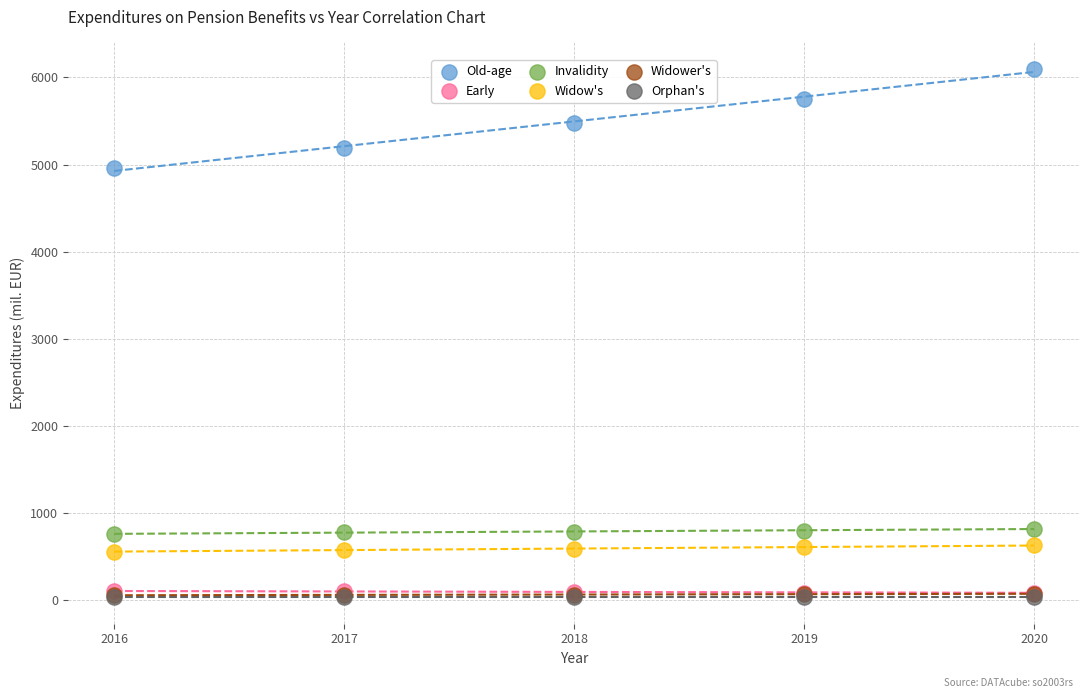

What are all the series names shown in the legend?

Old-age, Early, Invalidity, Widow's, Widower's, Orphan's